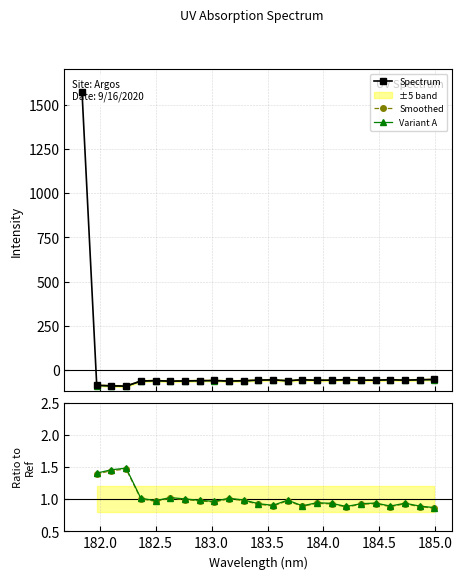

The chart shows a value of -90.7 at 182.2359681898. True or false?

True